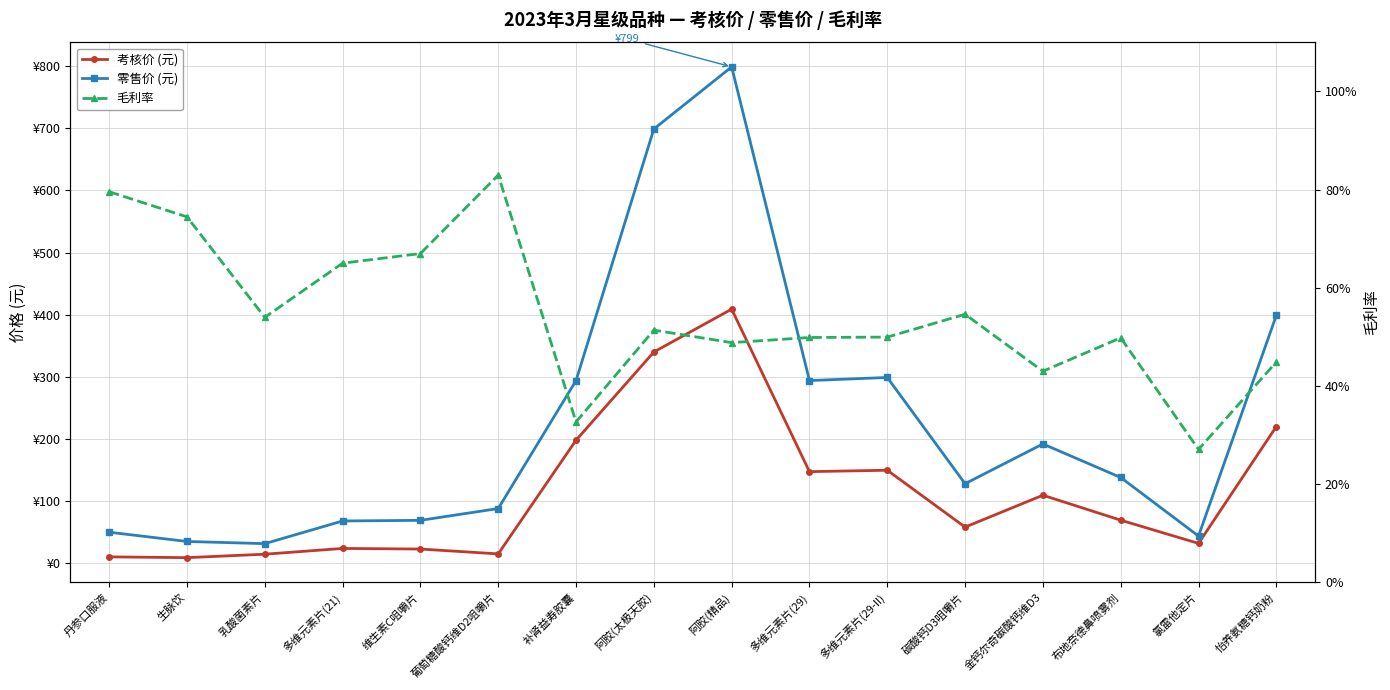

Reading left to right, list all the values displayed in this chart.

考核价 (元): 10.2	8.9	14.5	23.8	22.8	15.0	198.0	340.0	409.0	147.4	149.7	58.1	109.5	69.3	31.9	220.0
零售价 (元): 49.9	35.0	31.5	68.0	69.0	88.0	294.0	699.0	799.0	294.0	299.0	128.0	192.0	138.0	43.7	399.0
毛利率: 0.8	0.7	0.5	0.7	0.7	0.8	0.3	0.5	0.5	0.5	0.5	0.5	0.4	0.5	0.3	0.4